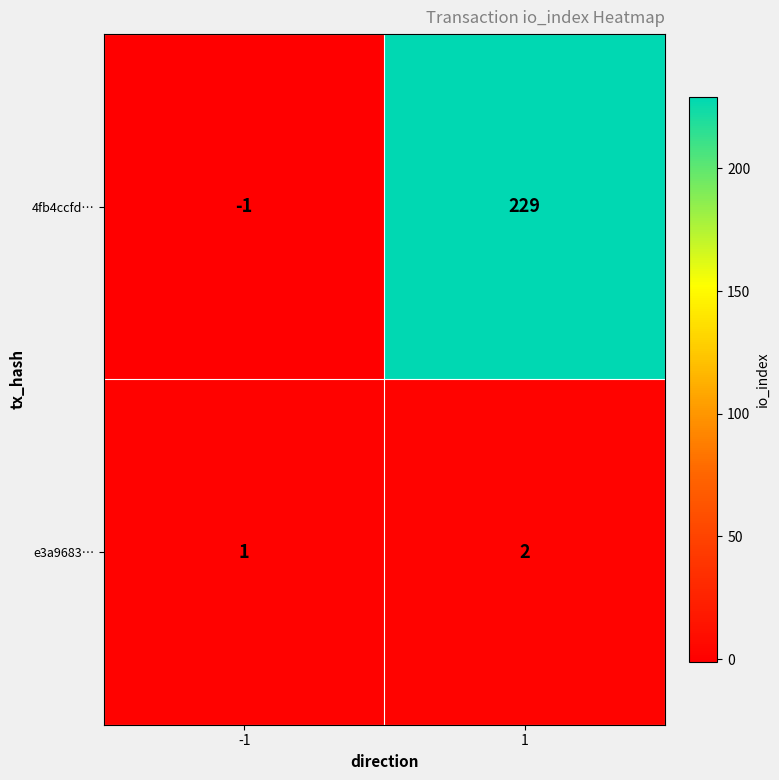

What is the difference between the highest and lowest values at 1?

227